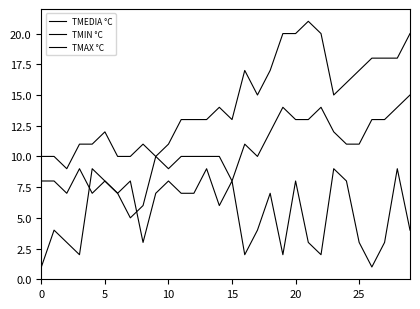

At how many categories does at least one series exceed 3?

30